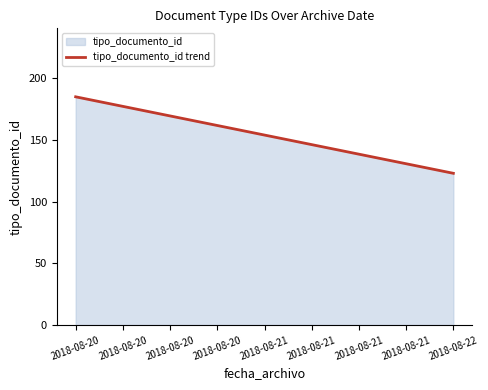

What is the maximum value shown in the chart?

185.0